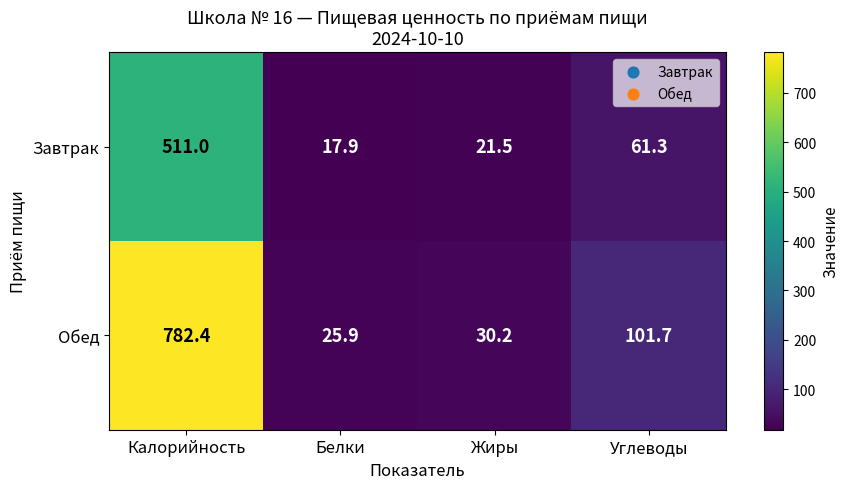

Reading left to right, extract all data points from this chart.

Завтрак: Калорийность=511.0	Белки=17.9	Жиры=21.5	Углеводы=61.3
Обед: Калорийность=782.4	Белки=25.9	Жиры=30.2	Углеводы=101.7